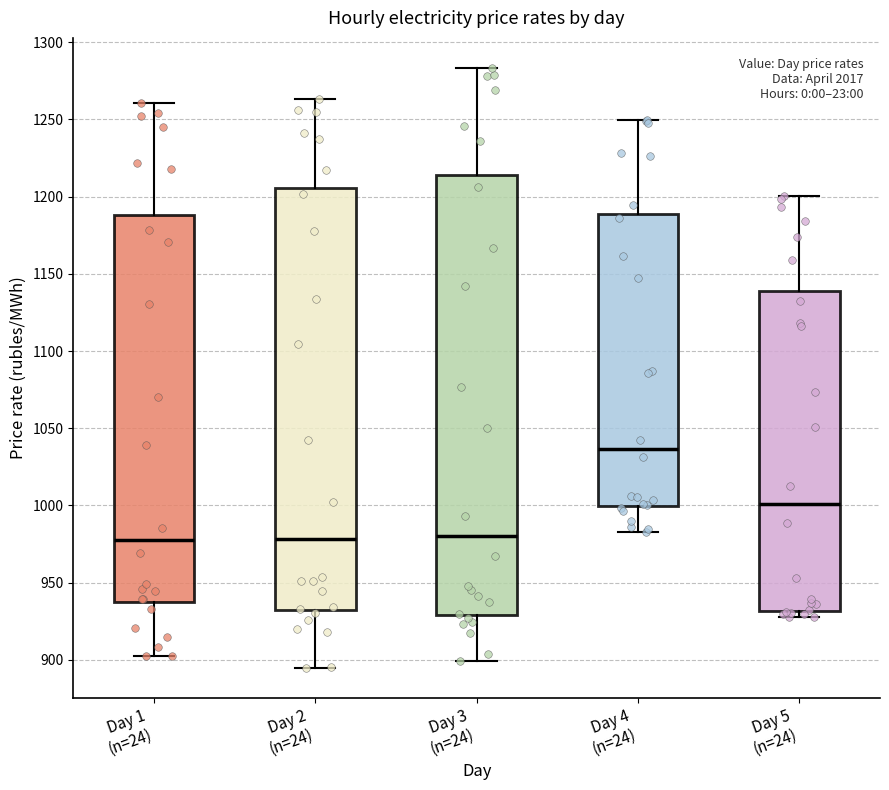

Reading left to right, transcribe this box plot: for each box, give where its median line is, the range the box spans, and where its two whiskers end, as read against the y-axis. The values are not printed on the chart, so give them approximately, as read against the axis.

Day 1 (n=24): median 975, box 940 to 1190, whiskers 900 to 1260
Day 2 (n=24): median 980, box 930 to 1205, whiskers 895 to 1265
Day 3 (n=24): median 980, box 930 to 1215, whiskers 900 to 1285
Day 4 (n=24): median 1035, box 1000 to 1190, whiskers 985 to 1250
Day 5 (n=24): median 1000, box 930 to 1140, whiskers 930 (just below the box's lower edge) to 1200